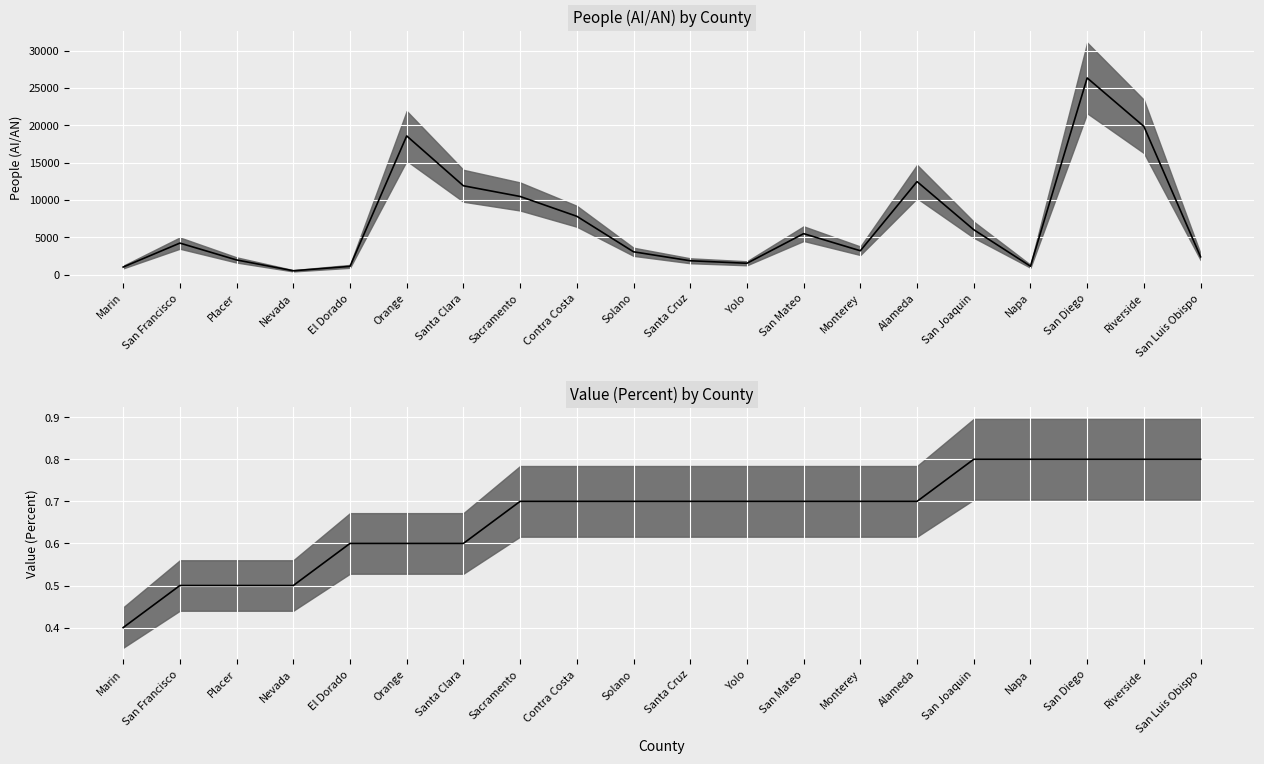

What is the difference between the People (AI/AN) median values at San Mateo and Marin?

4479.0